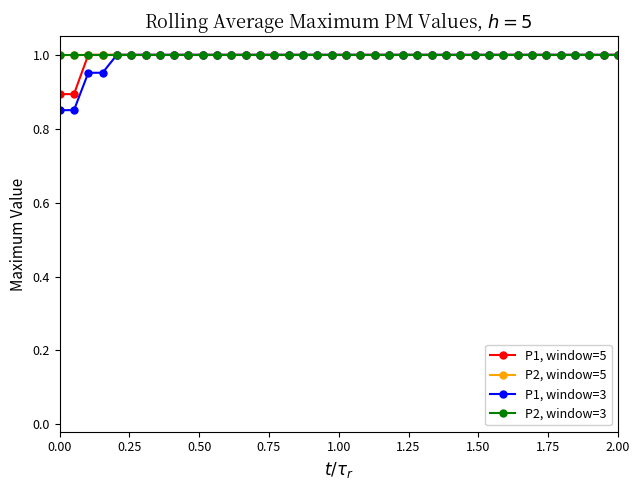

Rank the series by their maximum value, from highest to lowest.

P1, window=5, P2, window=5, P1, window=3, P2, window=3